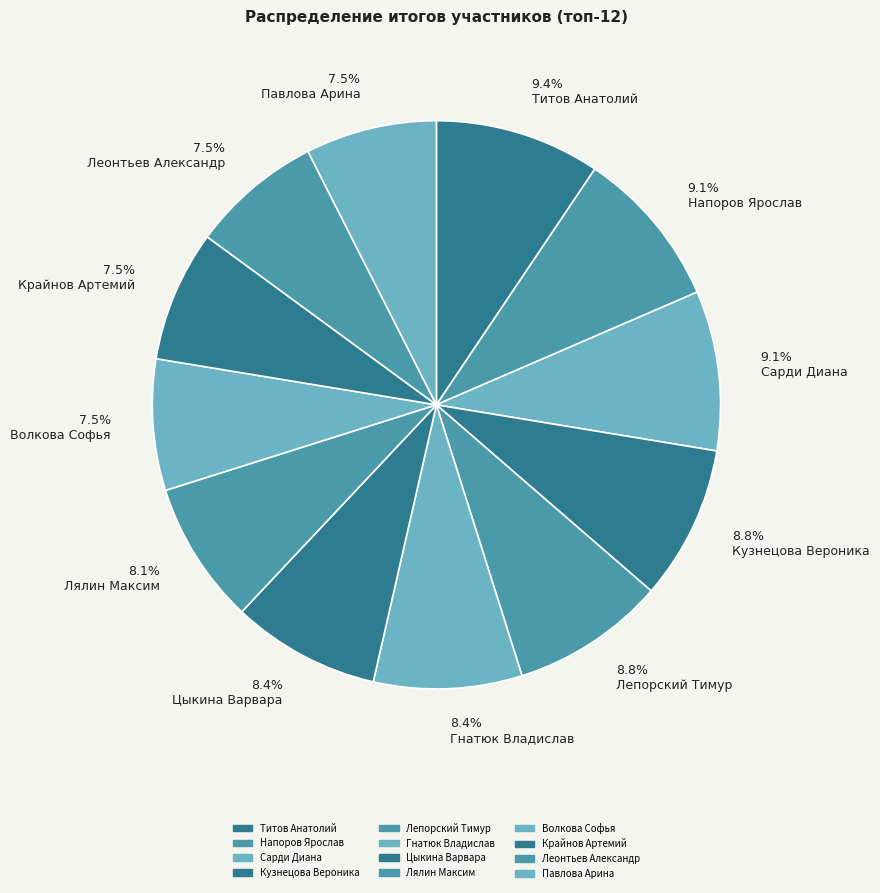

Approximately how many times larger is the value at 8.1% Лялин Максим compared to 9.1% Сарди Диана?

0.9